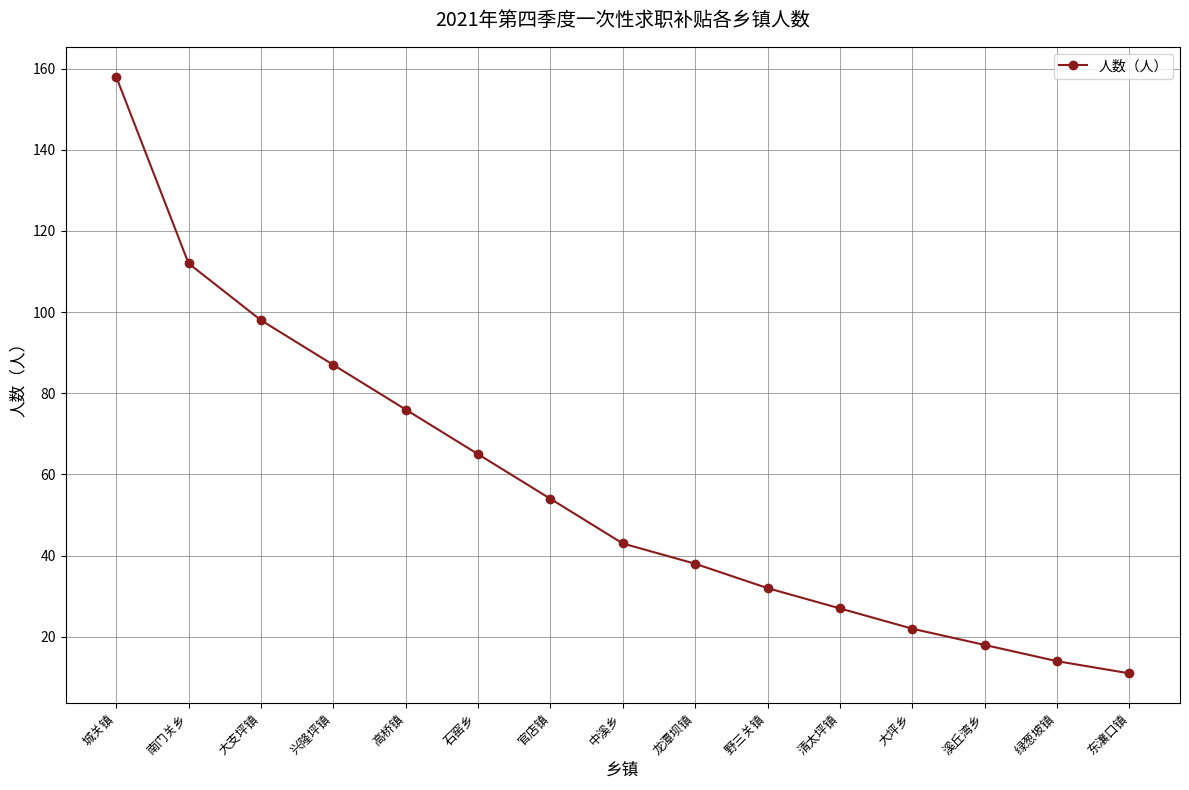

Which category has the lowest value across all series?

东瀼口镇